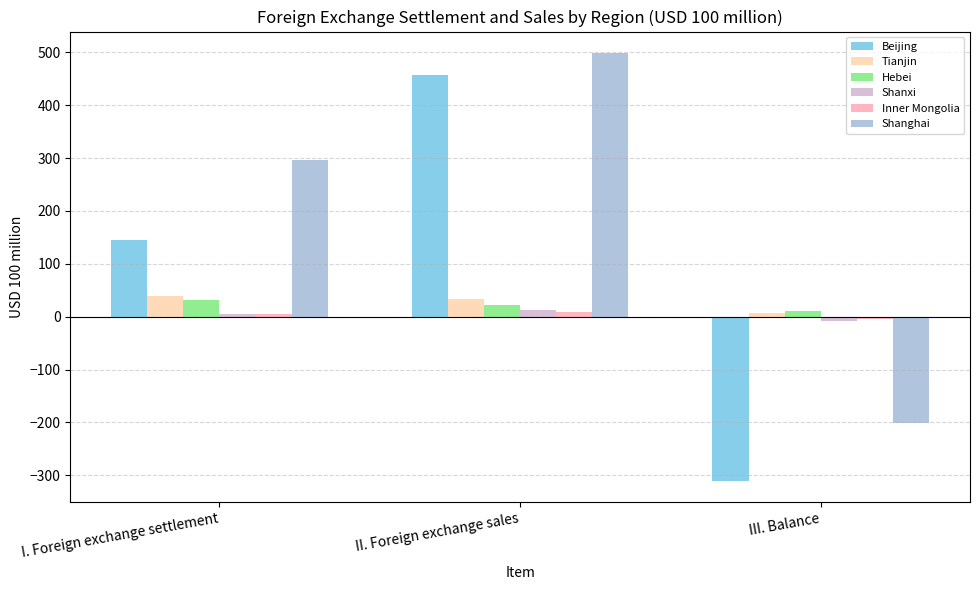

Is it true that Shanghai equals -282.8 at III. Balance?

False